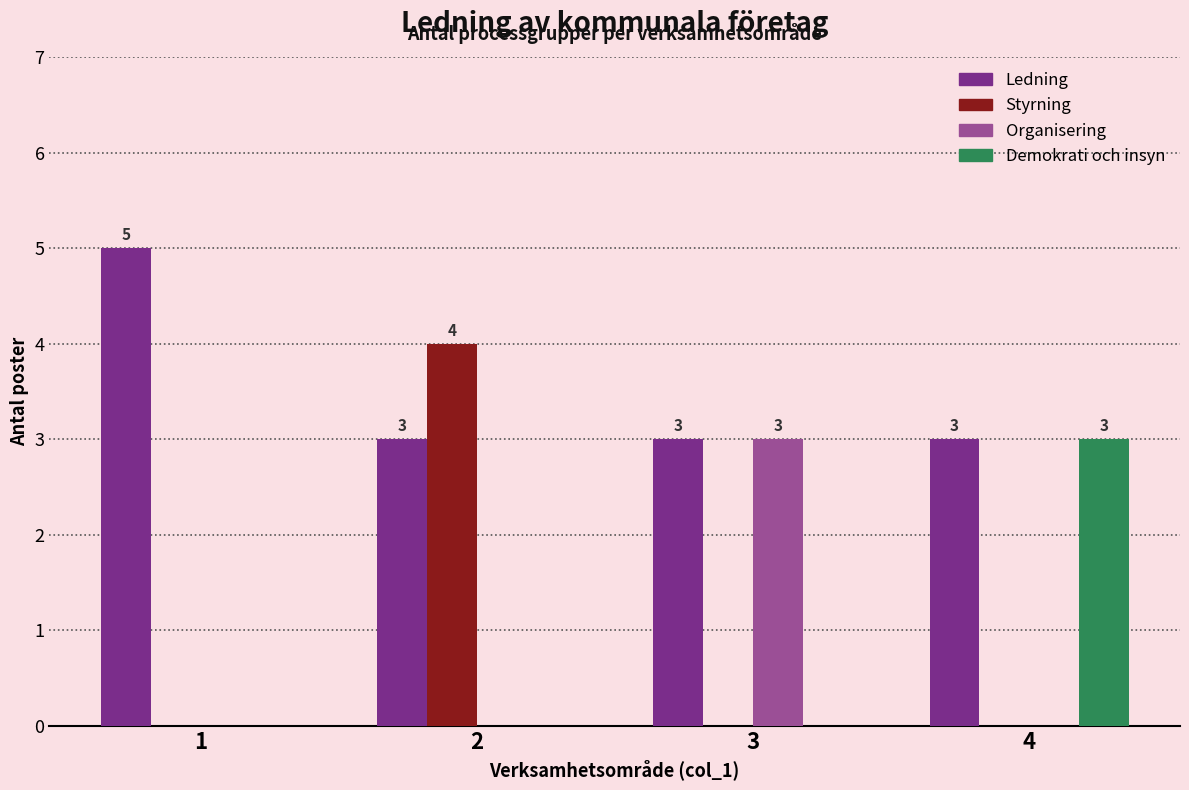

At which label does Demokrati och insyn reach its peak?

4